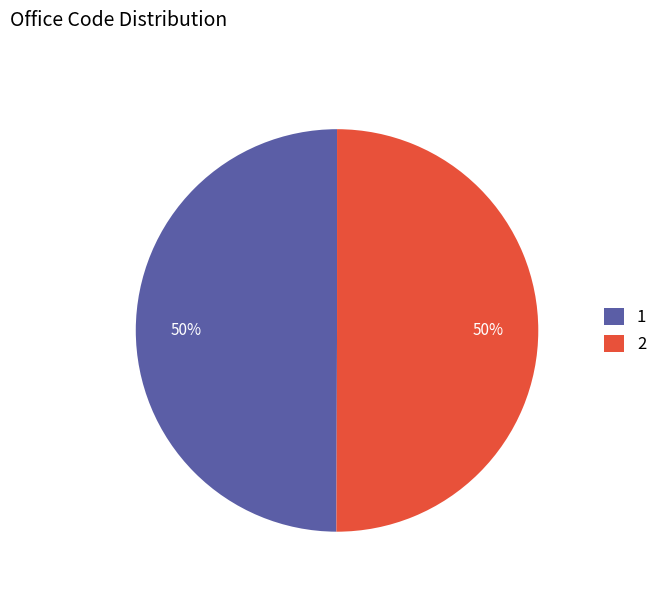

What is the ratio of the value at 1 to the value at 2?

1.0